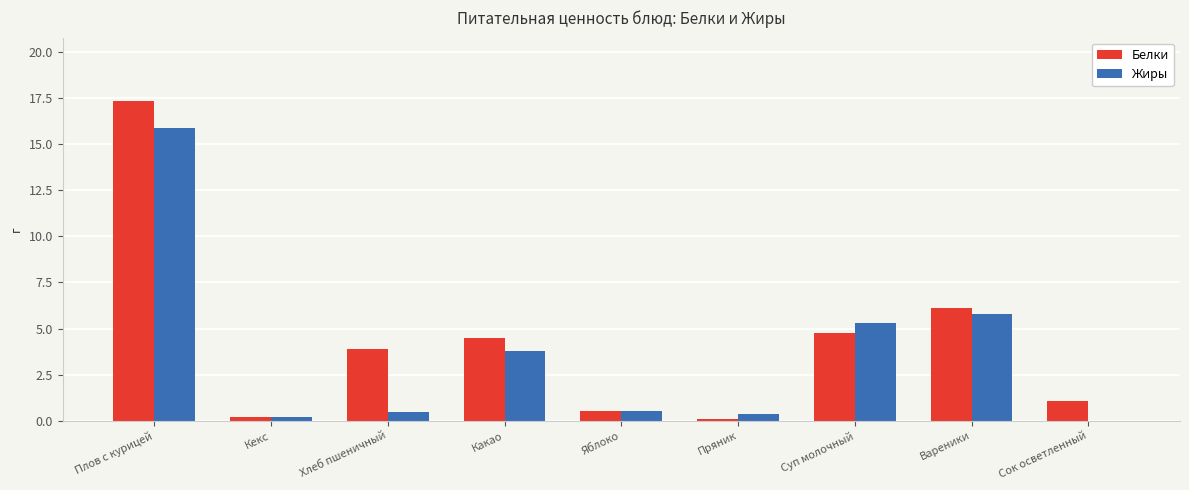

How many distinct data groups are displayed?

2